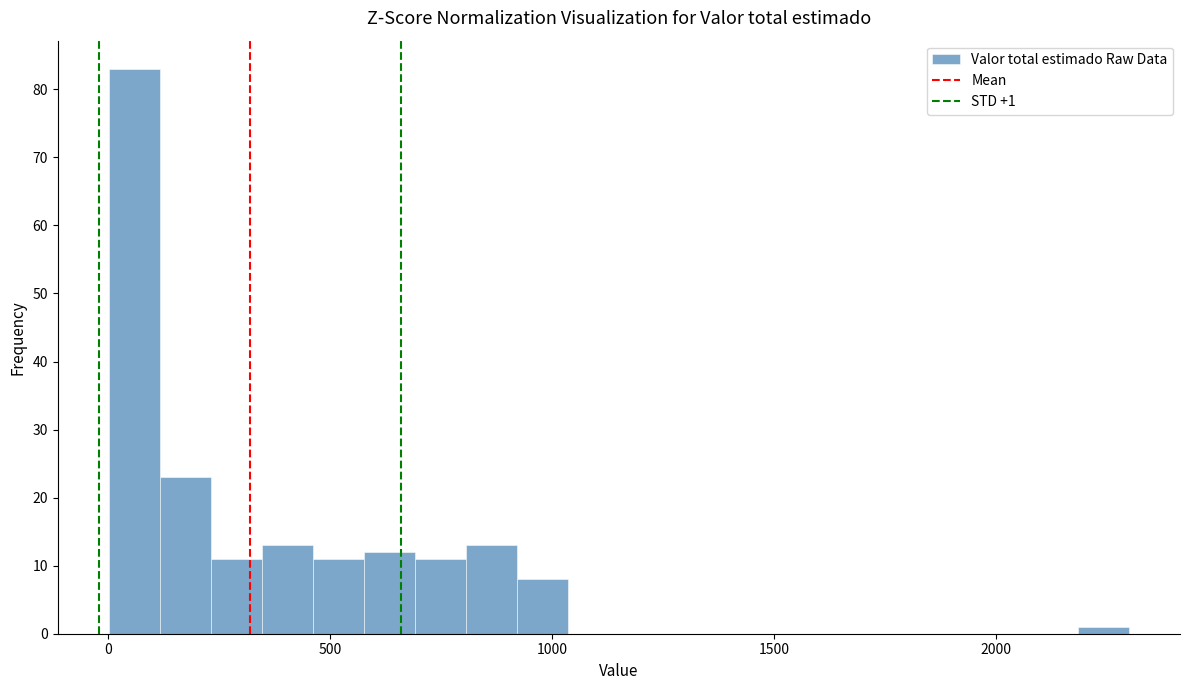

Read against the x-axis, roughly where is the centre of the tallest bar?

50